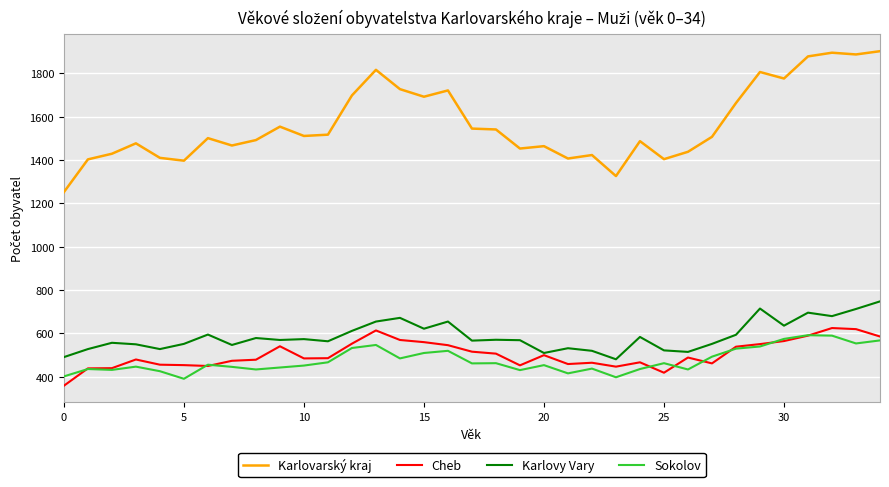

True or false: Cheb and Karlovarský kraj intersect in this chart.

False